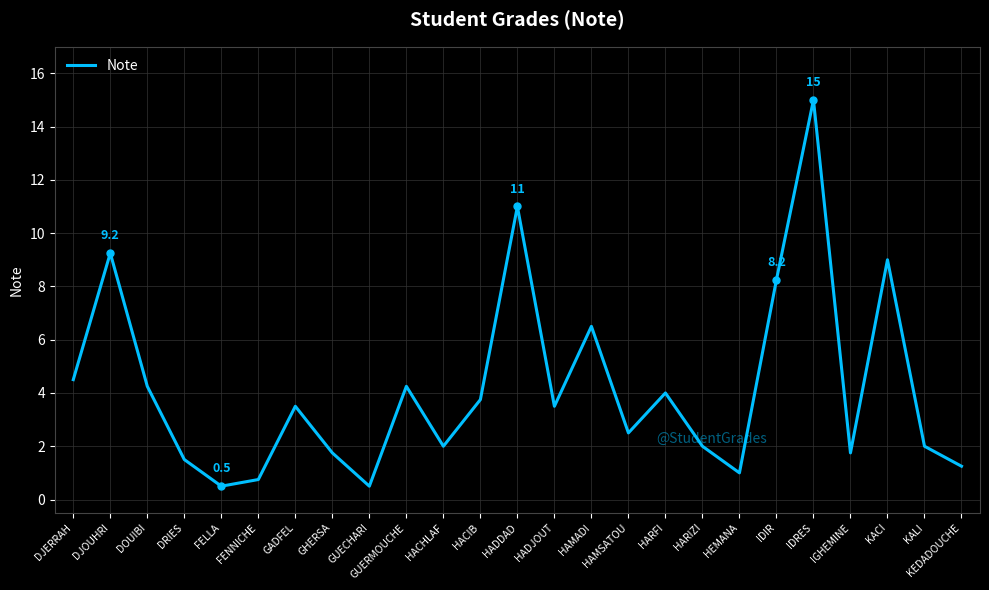

What is the ratio of the value at HEMANA to the value at GUERMOUCHE?

0.2